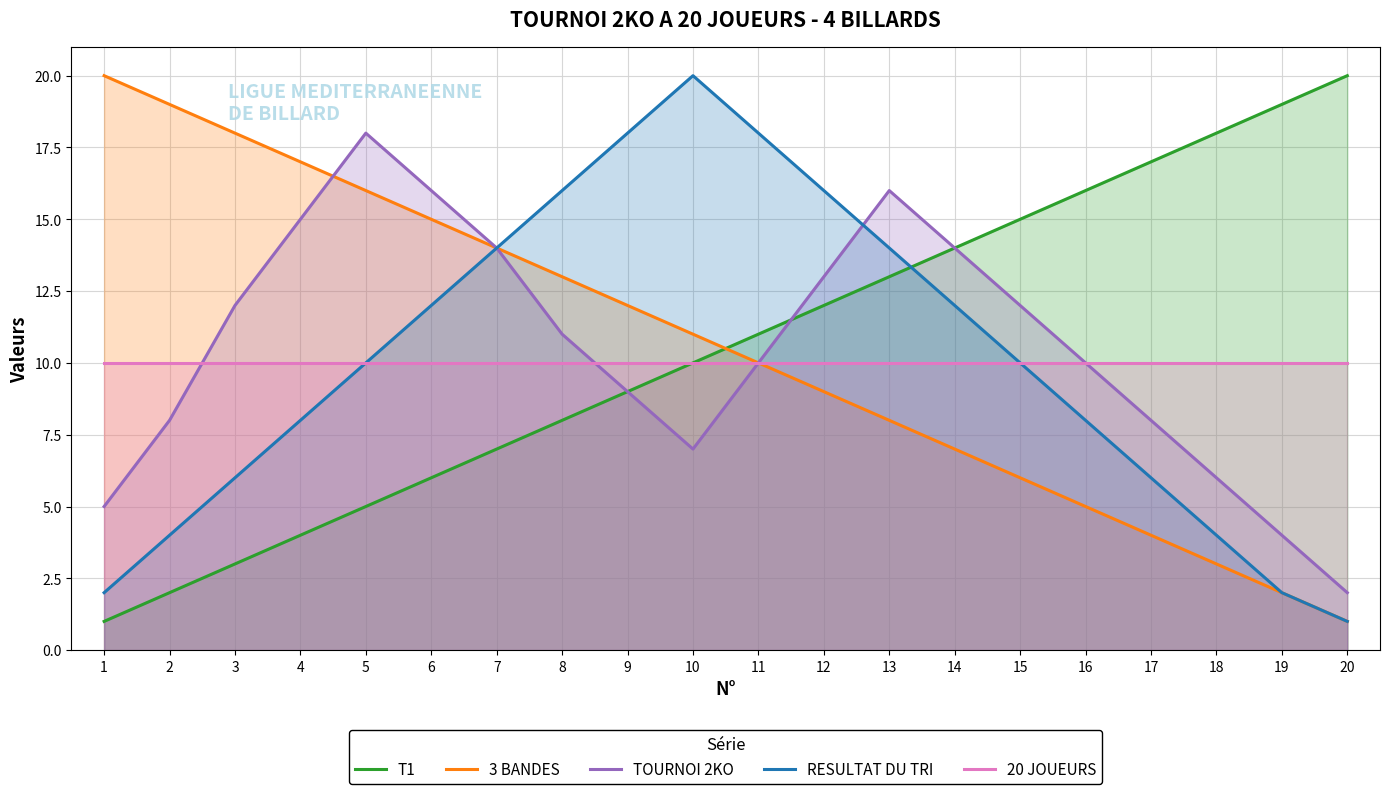

Rank the categories by T1 value from lowest to highest.

1, 2, 3, 4, 5, 6, 7, 8, 9, 10, 11, 12, 13, 14, 15, 16, 17, 18, 19, 20